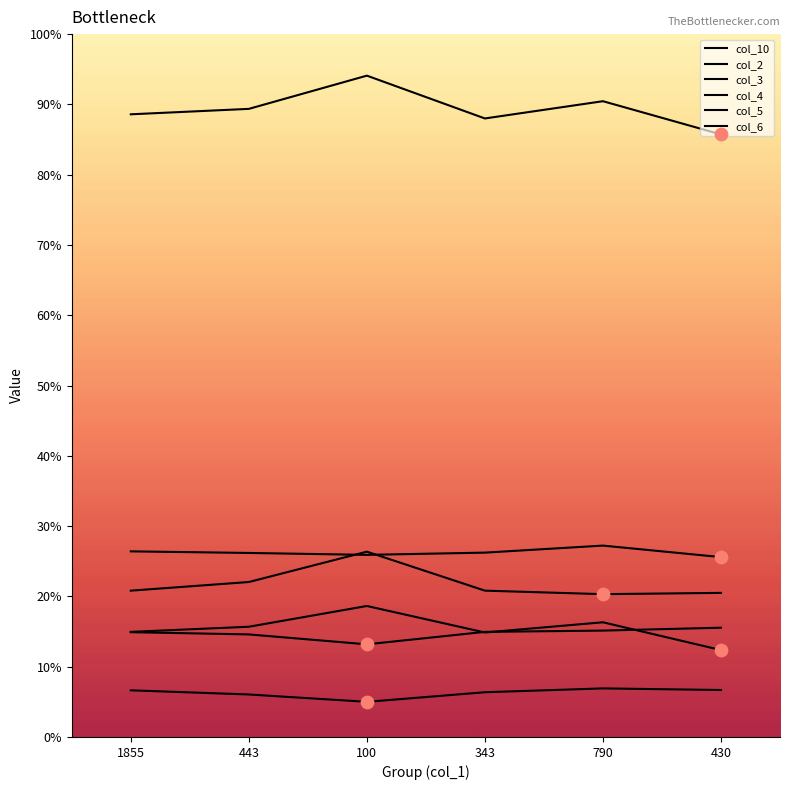

Which series reaches the maximum Y coordinate?

col_10